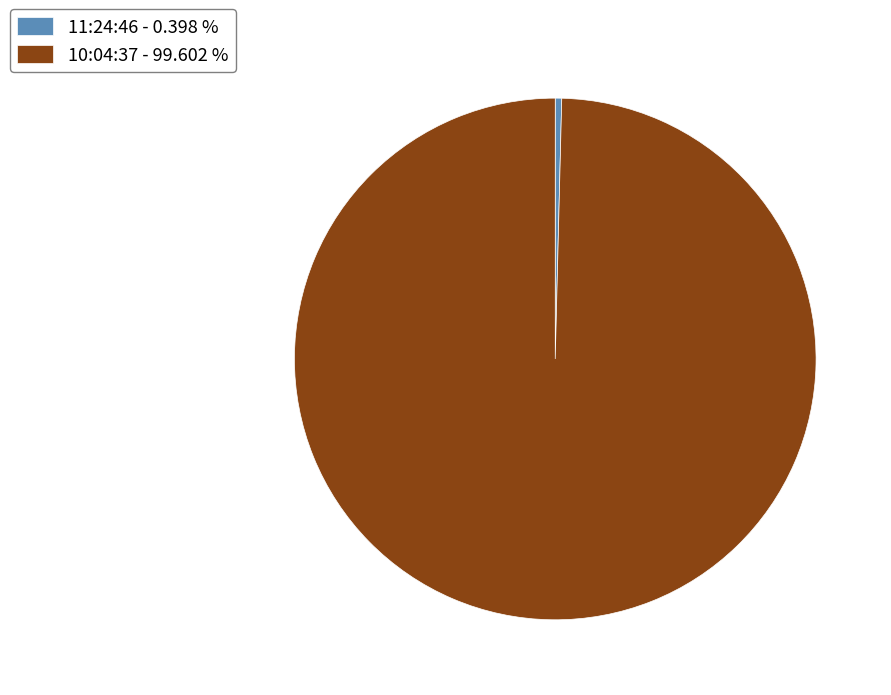

What is the largest slice in the pie chart?

10:04:37